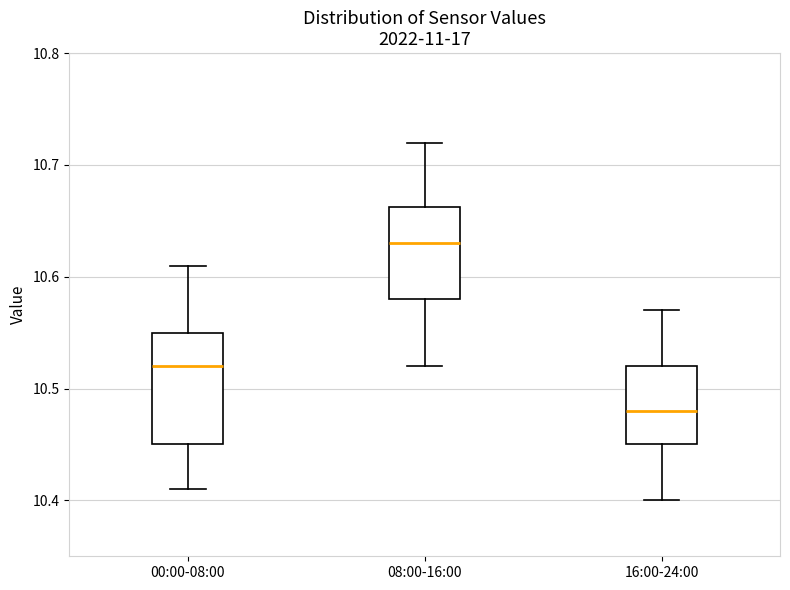

Reading left to right, transcribe this box plot: for each box, give where its median line is, the range the box spans, and where its two whiskers end, as read against the y-axis. The values are not printed on the chart, so give them approximately, as read against the axis.

00:00-08:00: median 10.52, box 10.45 to 10.55, whiskers 10.41 to 10.61
08:00-16:00: median 10.63, box 10.58 to 10.66, whiskers 10.52 to 10.72
16:00-24:00: median 10.48, box 10.45 to 10.52, whiskers 10.40 to 10.57